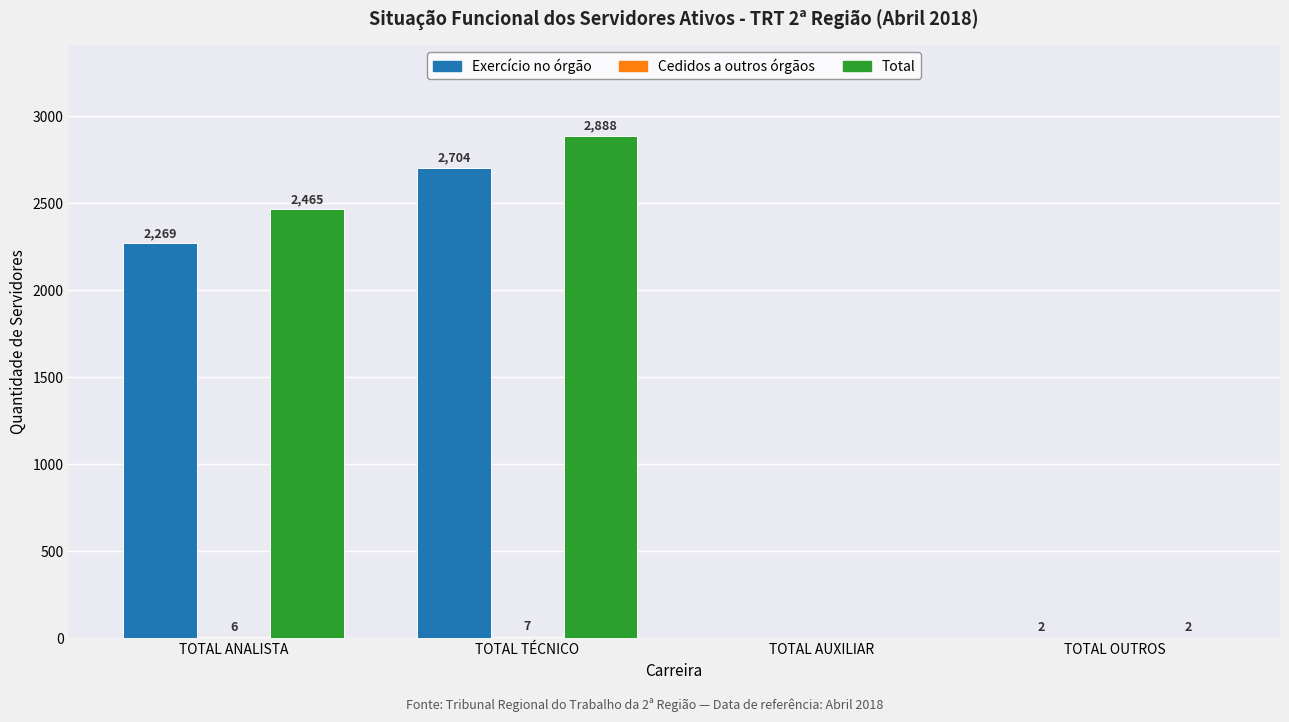

Which series has the largest total across all categories?

Total